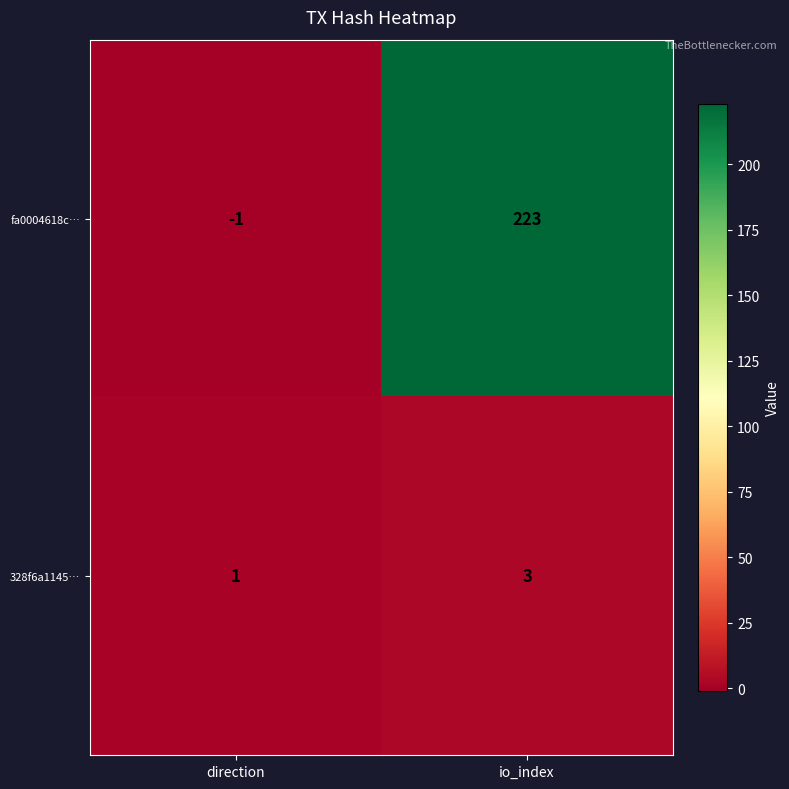

Reading left to right, transcribe all the data shown in this chart.

fa0004618c…: -1	223
328f6a1145…: 1	3